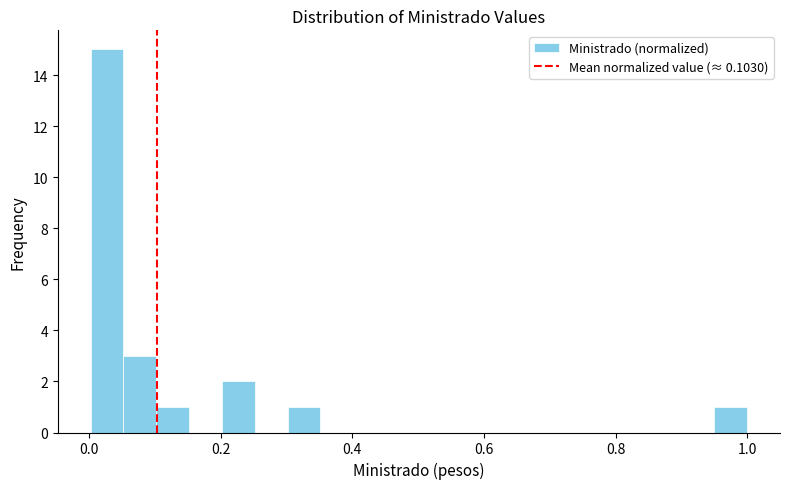

Read against the x-axis, roughly where is the centre of the tallest bar?

0.02